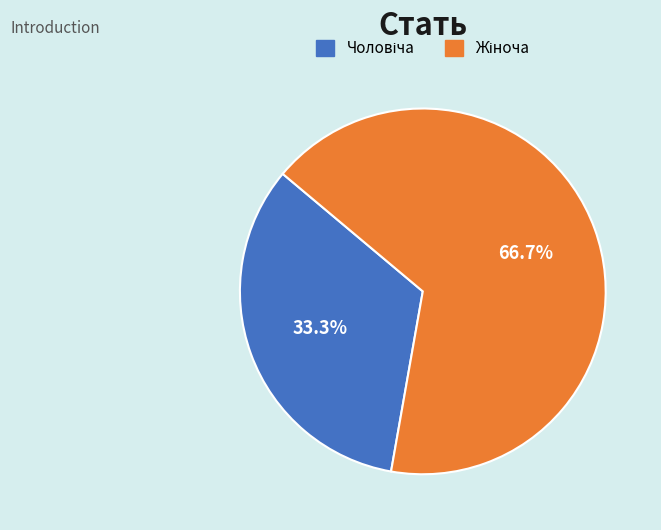

Does any single category account for the majority?

Yes